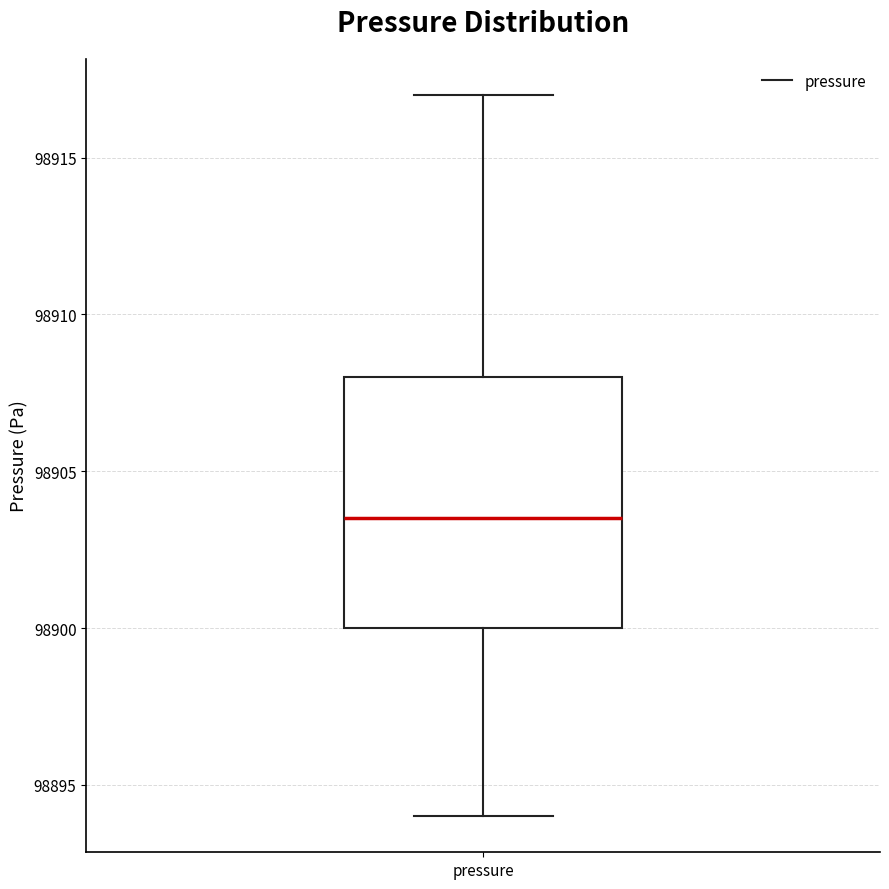

Read this box plot against the y-axis: the position of the median line, the range covered by the box, and the ends of both whiskers. The values are not printed on the chart, so give them approximately, as read against the axis.

median 98903.5, box 98900.0 to 98908.0, whiskers 98894.0 to 98917.0